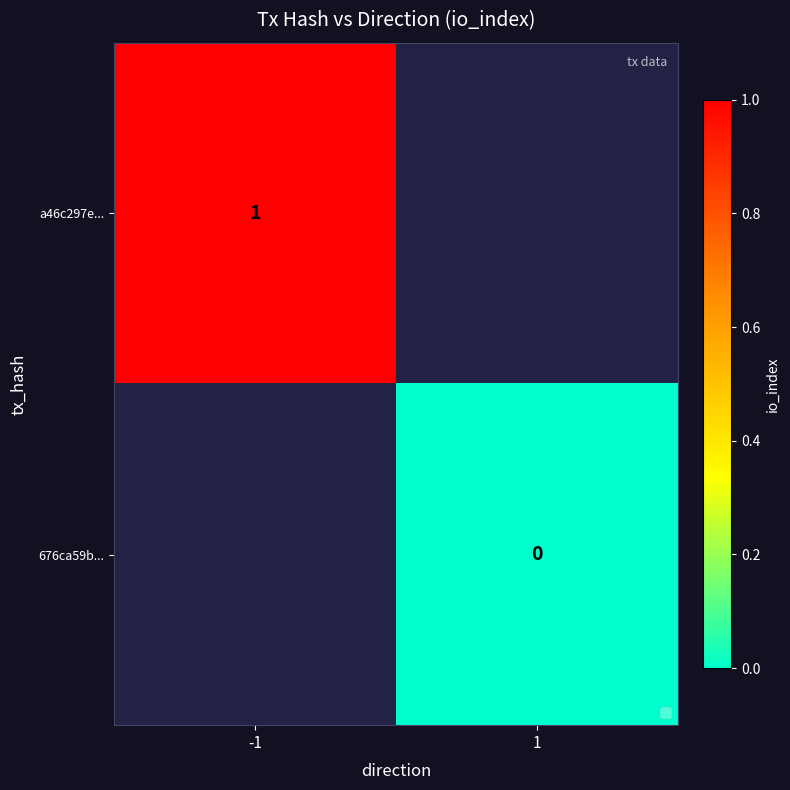

How many data points does each series have?

2